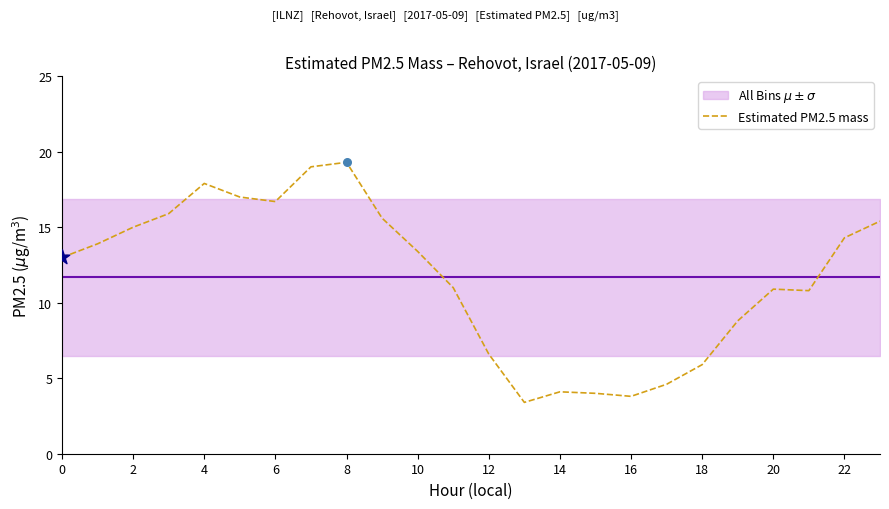

The Estimated PM2.5 mass series shows 6.2 at 16. True or false?

False